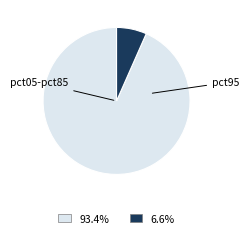

Is there a majority slice in this chart?

Yes